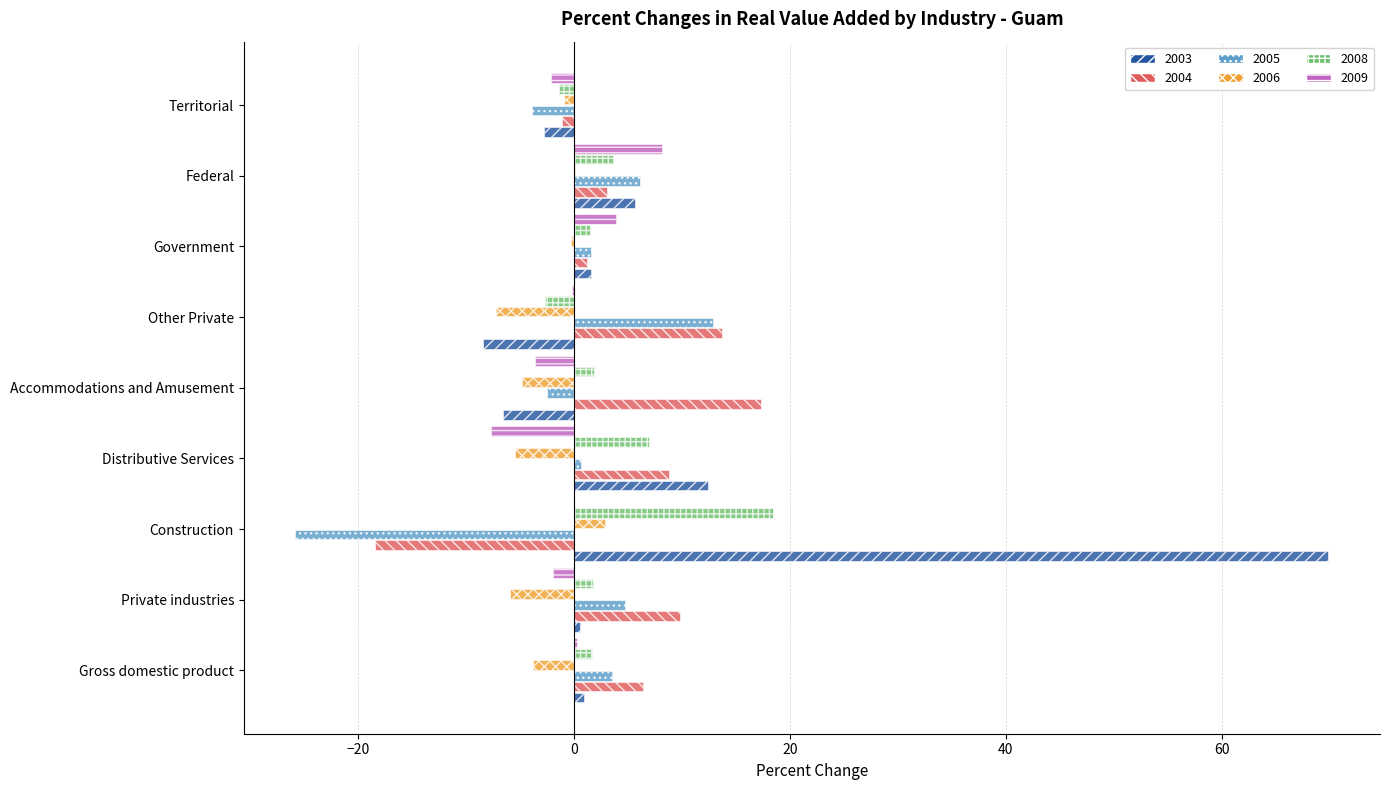

What is the total value across all series at Territorial?

-12.2